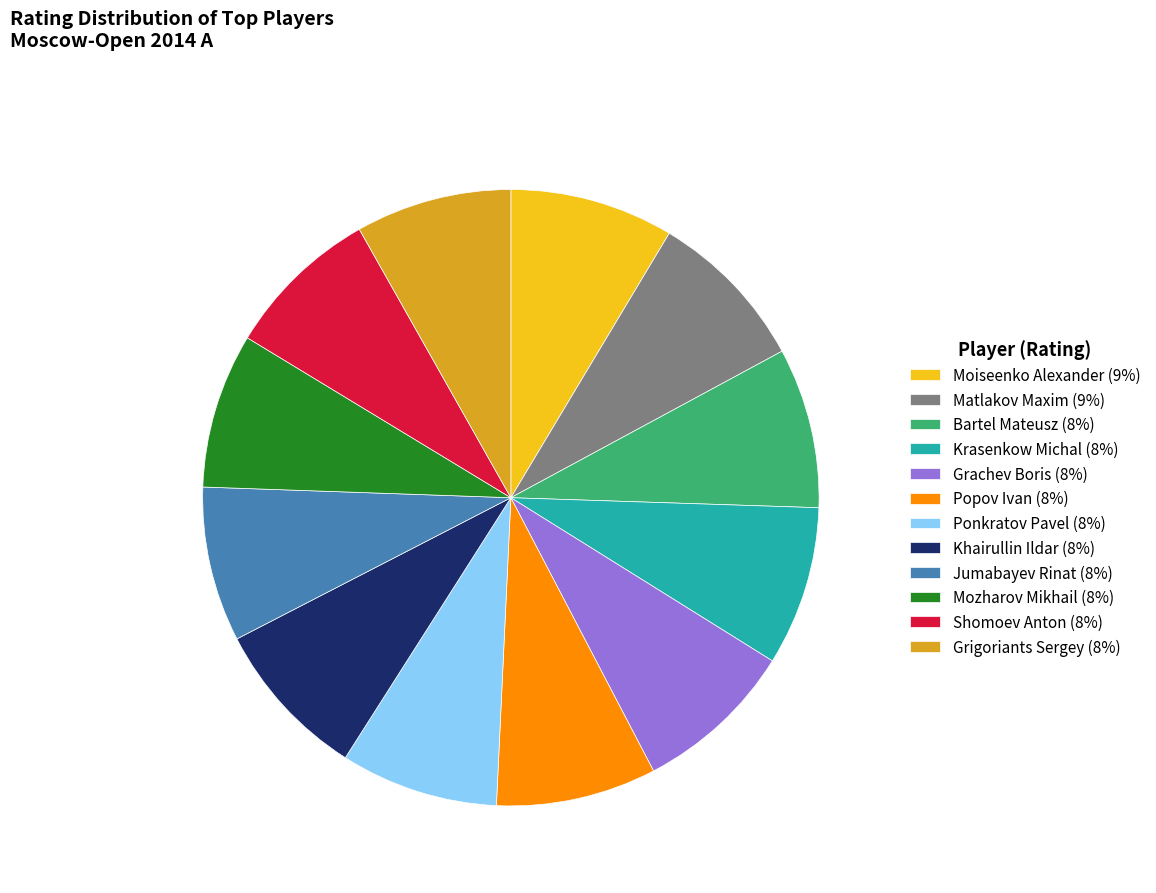

How many slices are in this pie chart?

12